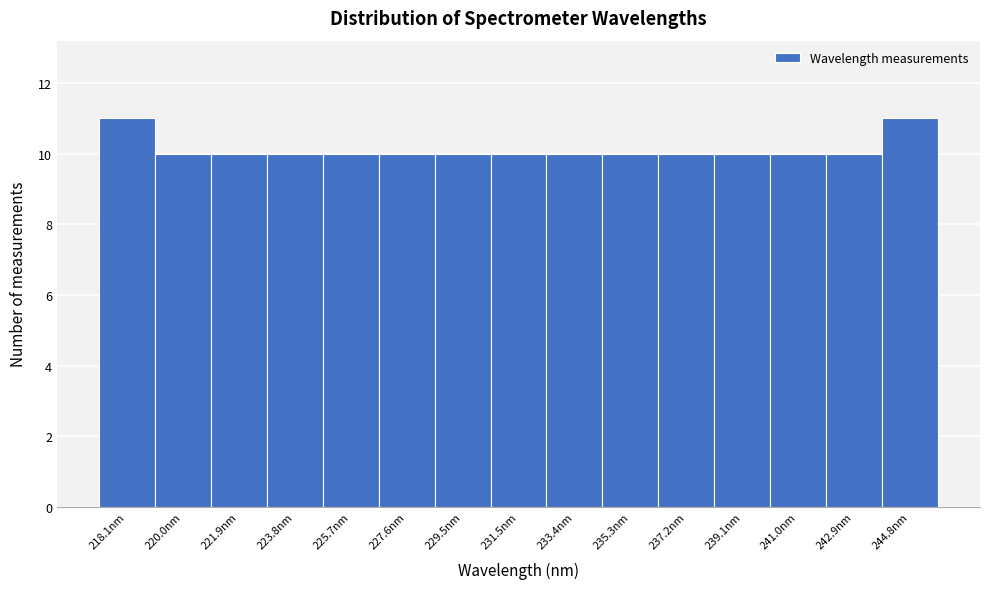

Reading left to right, transcribe all the data shown in this chart.

11	10	10	10	10	10	10	10	10	10	10	10	10	10	11